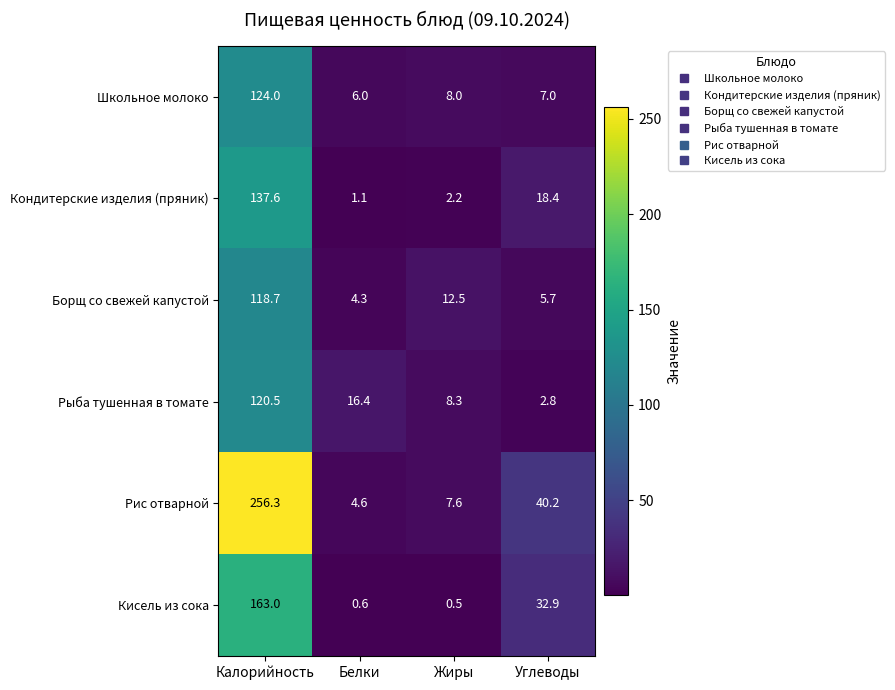

Reading left to right, what are all the values shown in this chart?

Школьное молоко: Калорийность=124.0	Белки=6.0	Жиры=8.0	Углеводы=7.0
Кондитерские изделия (пряник): Калорийность=137.6	Белки=1.1	Жиры=2.2	Углеводы=18.4
Борщ со свежей капустой: Калорийность=118.7	Белки=4.3	Жиры=12.5	Углеводы=5.7
Рыба тушенная в томате: Калорийность=120.5	Белки=16.4	Жиры=8.3	Углеводы=2.8
Рис отварной: Калорийность=256.3	Белки=4.6	Жиры=7.6	Углеводы=40.2
Кисель из сока: Калорийность=163.0	Белки=0.6	Жиры=0.5	Углеводы=32.9